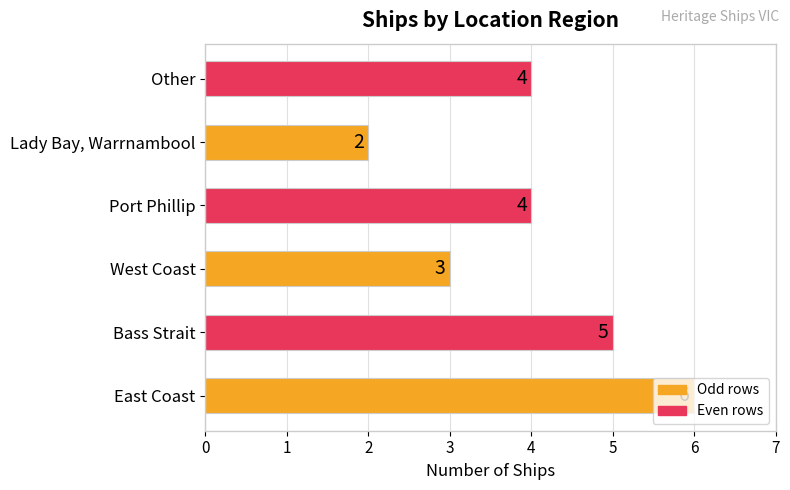

Does the chart contain stacked bars?

No